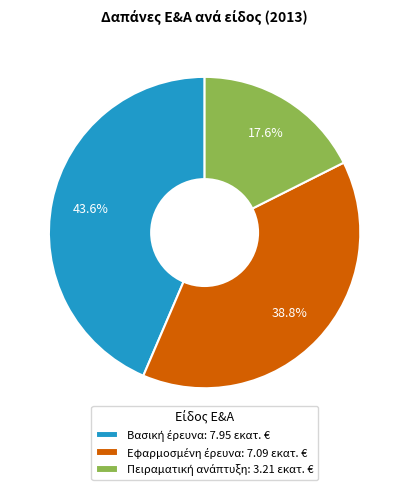

Count the number of slices in the pie.

3